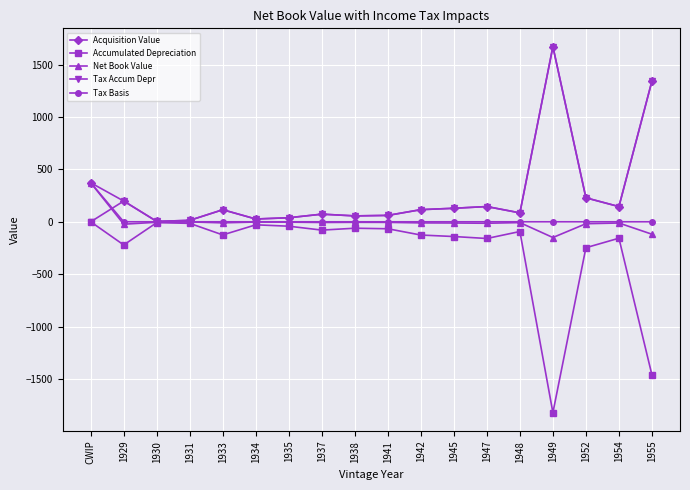

Where do Net Book Value and Tax Accum Depr first cross each other?

CWIP and 1929